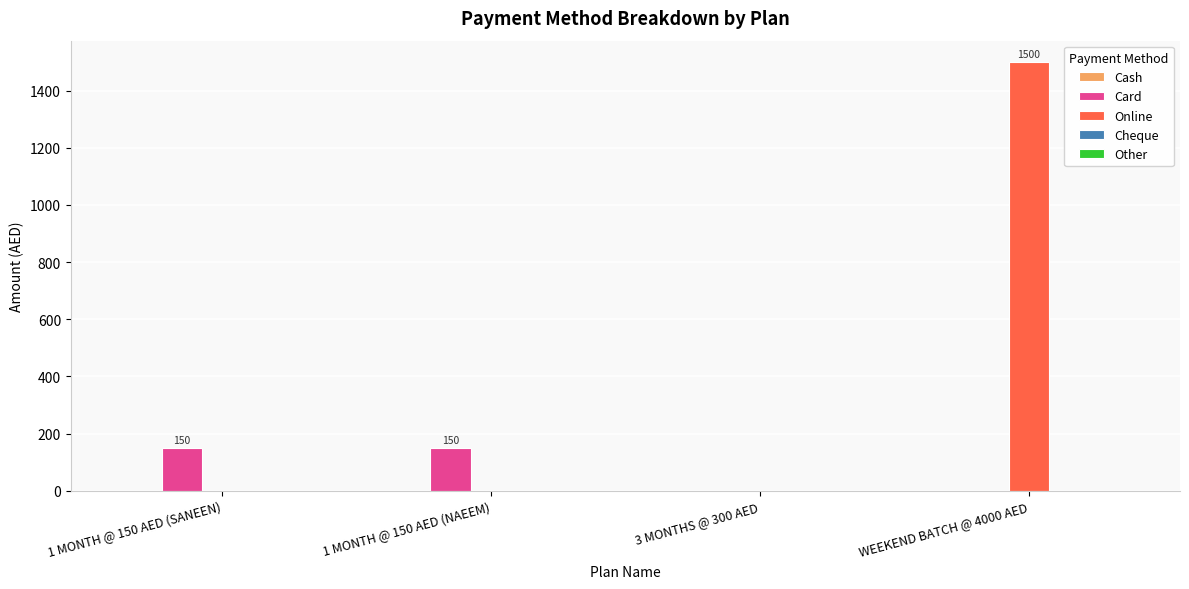

At which category is the sum across all series the highest?

WEEKEND BATCH @ 4000 AED